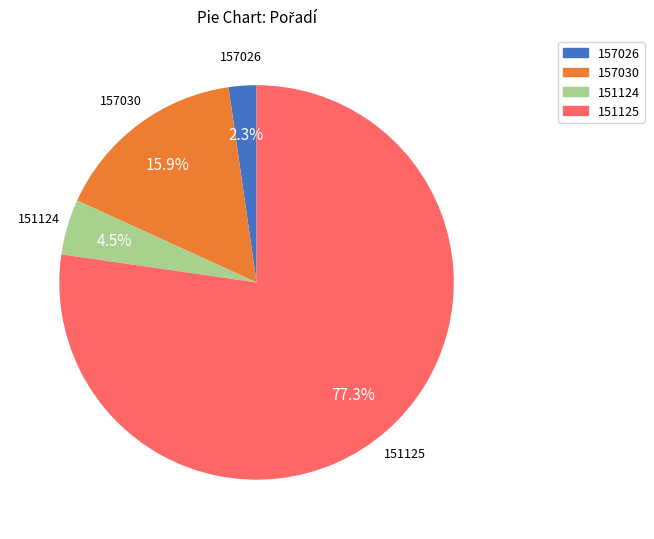

Is there a majority slice in this chart?

Yes